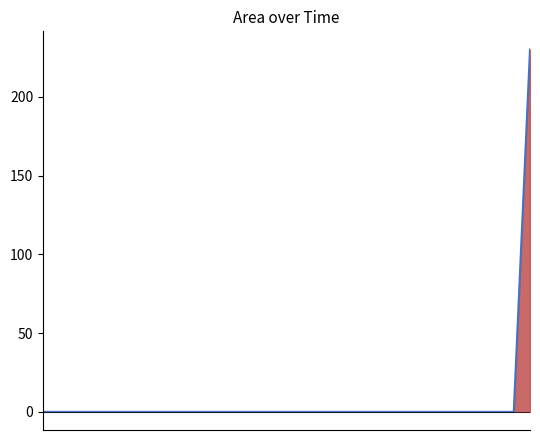

How many lines are shown in the chart?

1